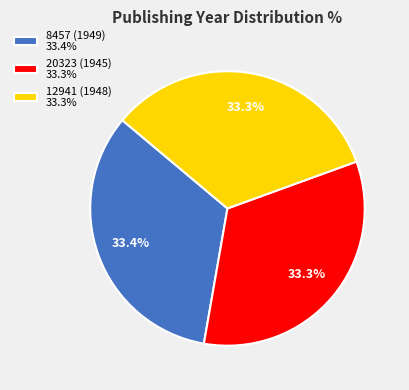

What is the ratio of the value at 8457 (1949) 33.4% to the value at 20323 (1945) 33.3%?

1.0